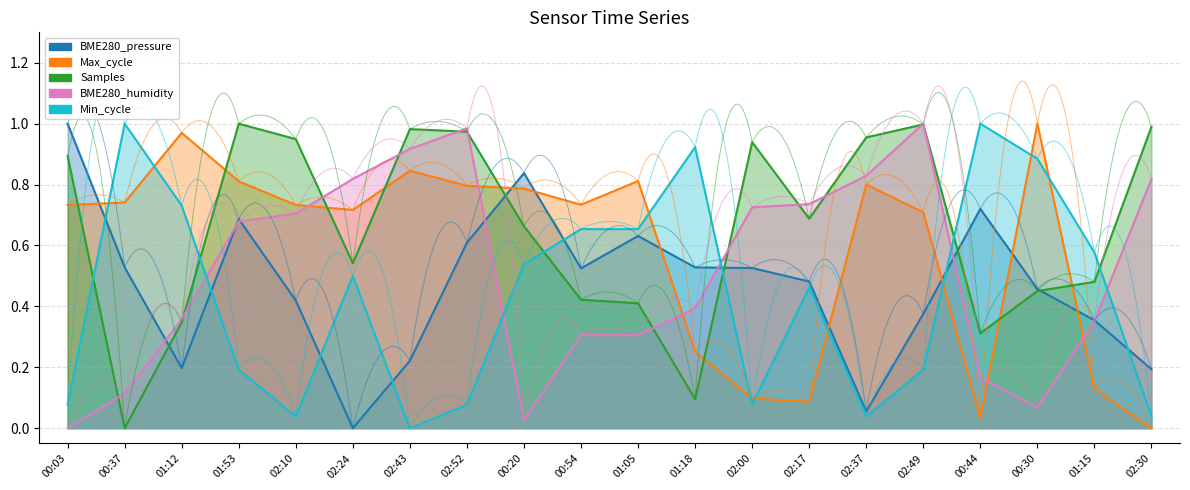

At which category is the sum across all series the highest?

02:52